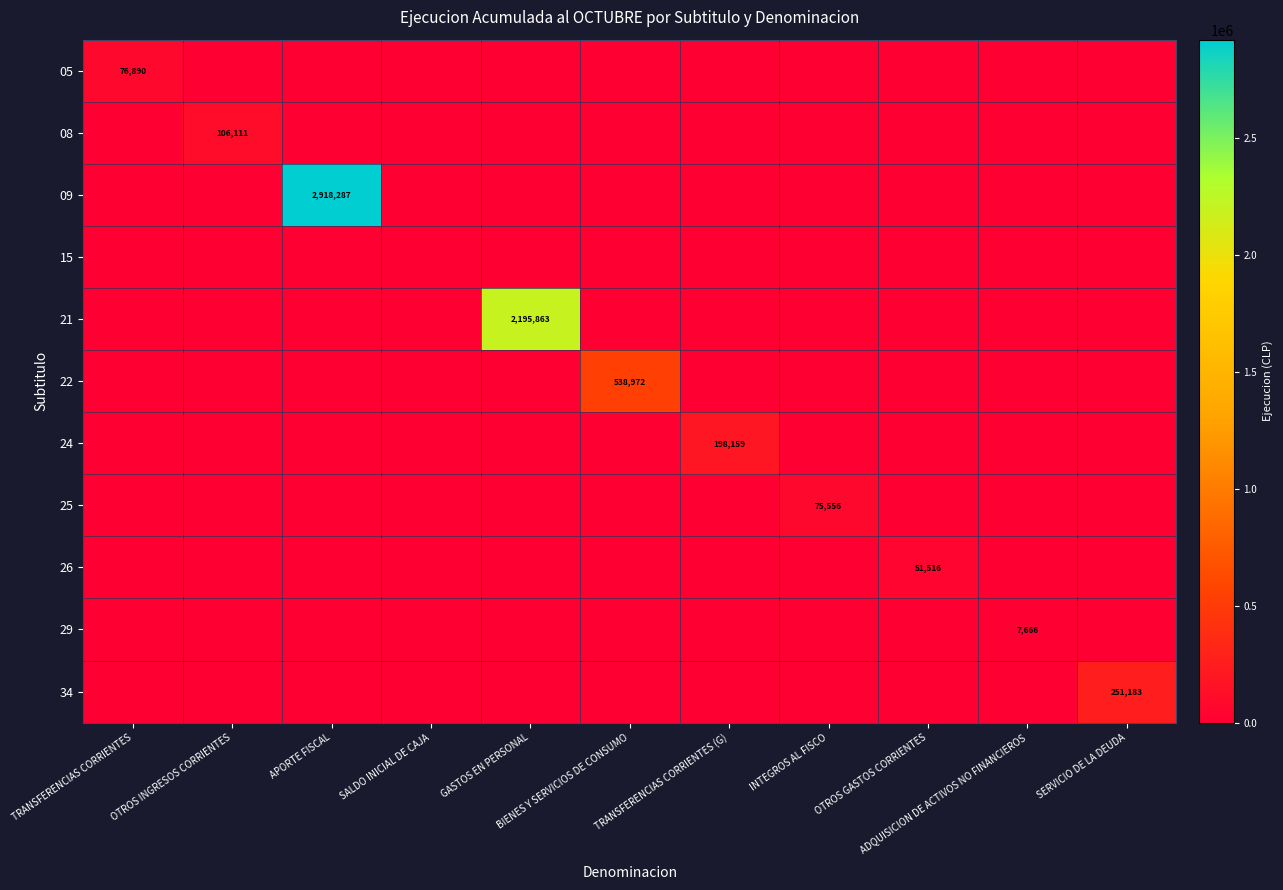

Which category has the highest value in the 09 series?

APORTE FISCAL